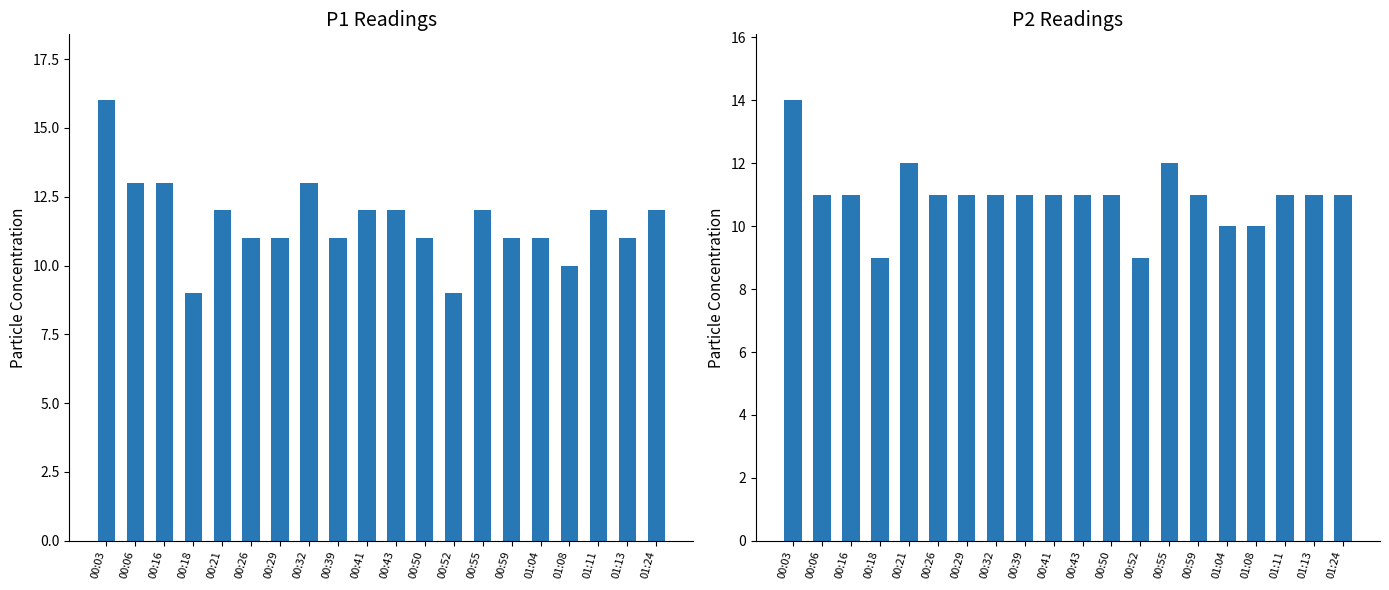

What is the value of the P2 bar at the 19th from the left?

11